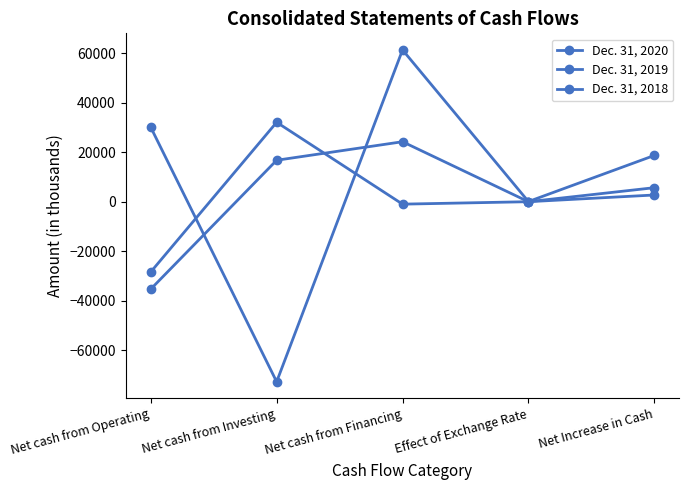

How many lines are shown in the chart?

3